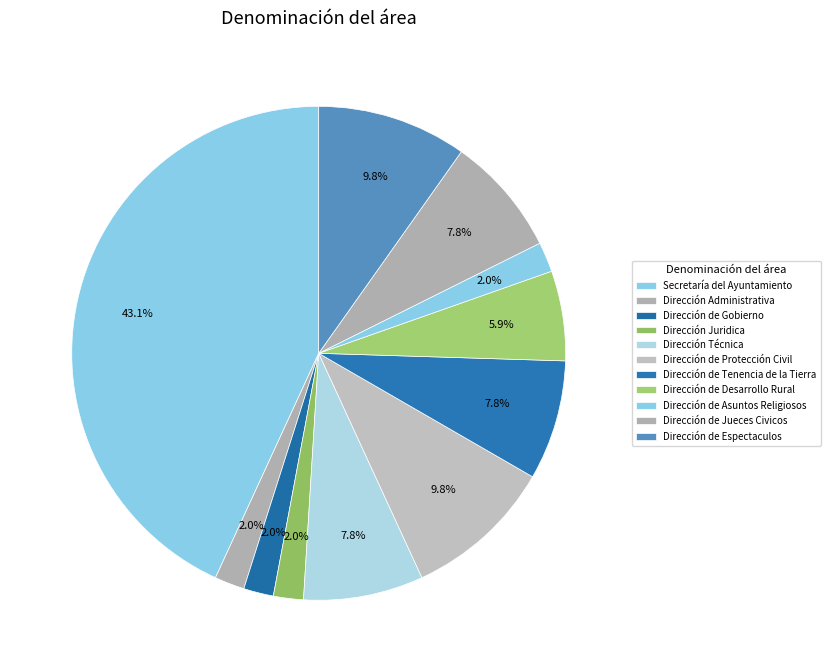

What is the total percentage of Dirección de Asuntos Religiosos and Dirección Técnica?

9.8%